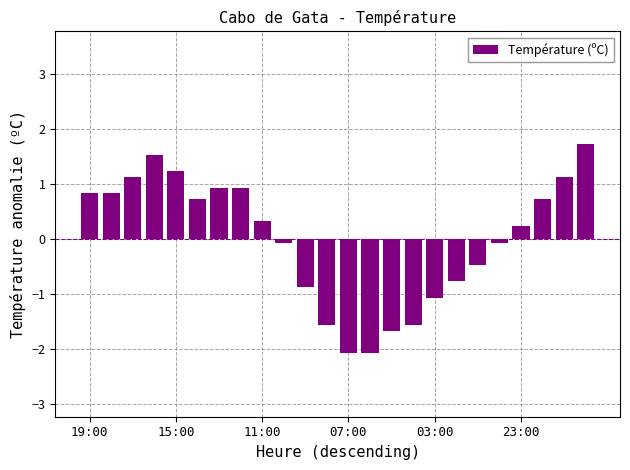

What is the value of the 11th bar from the left?

-0.9